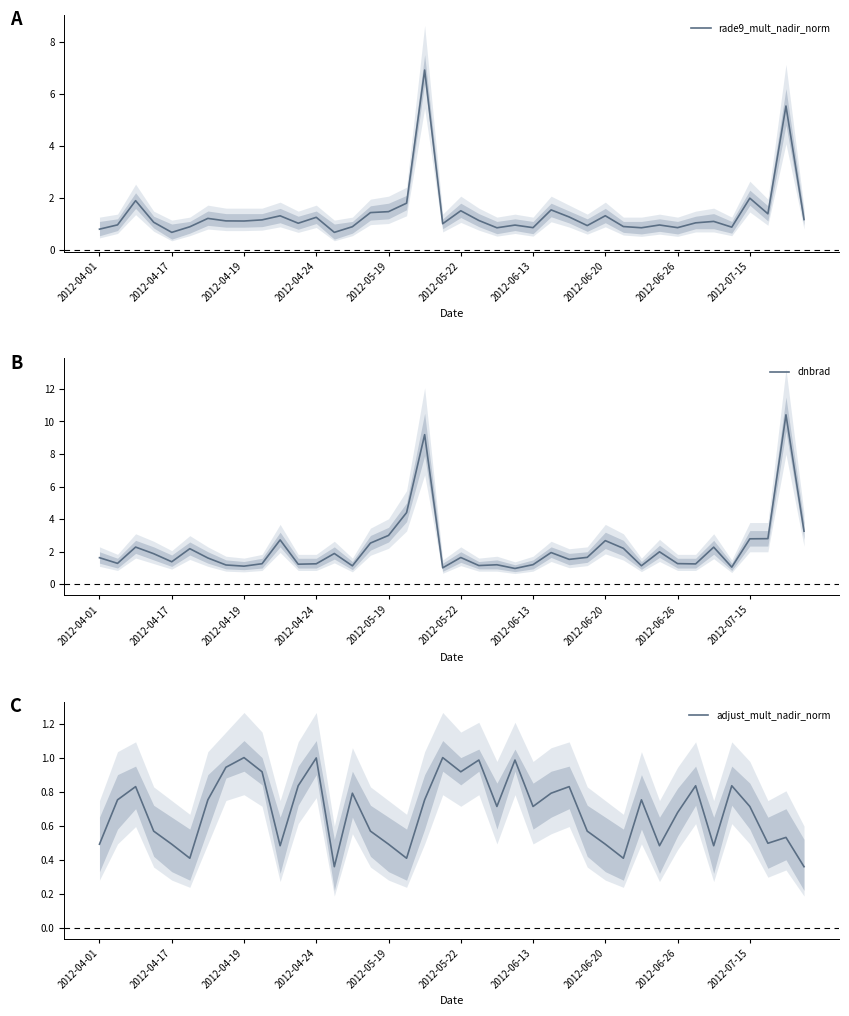

True or false: rade9_mult_nadir_norm has a value of 0.2 at 2012-06-13.

False